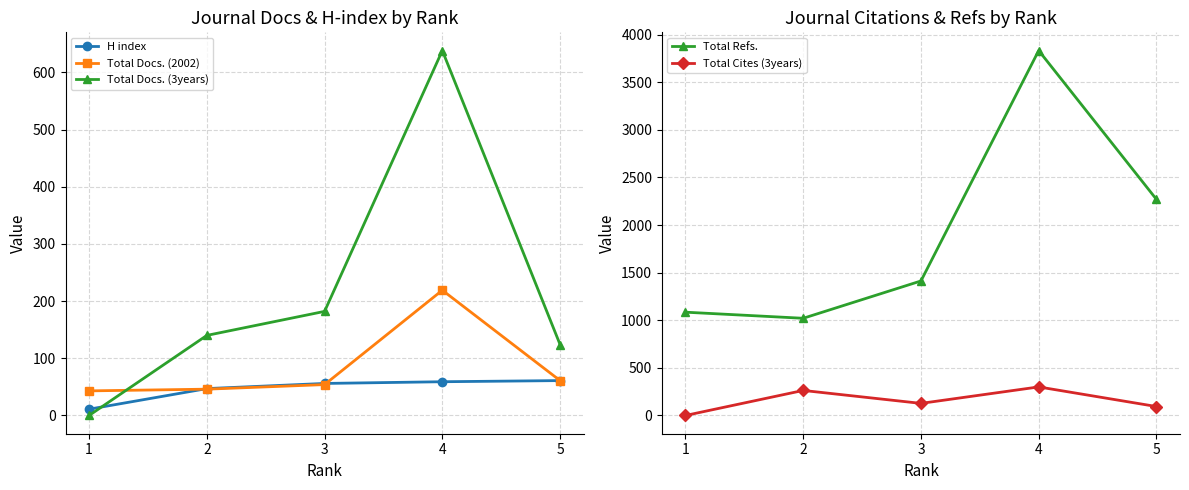

What is the difference between the highest and lowest values at 1?

1085